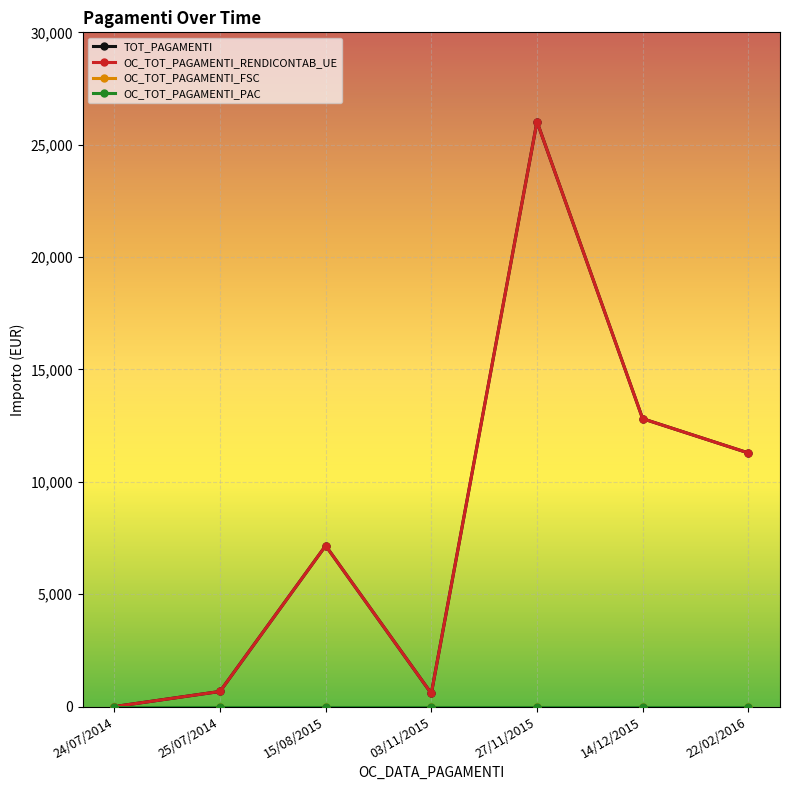

Does the chart have visible grid lines?

Yes